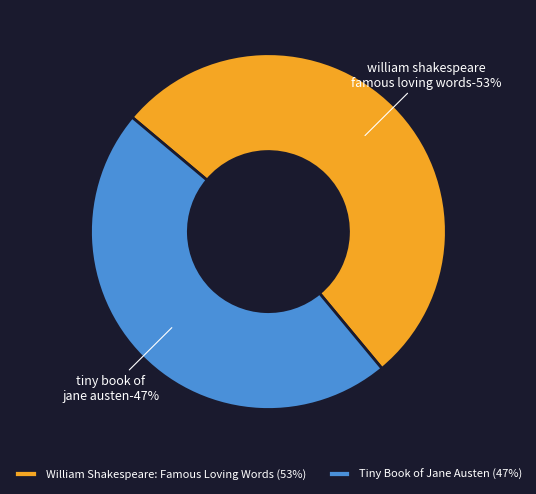

Which slice represents more than half of the pie?

William Shakespeare: Famous Loving Words